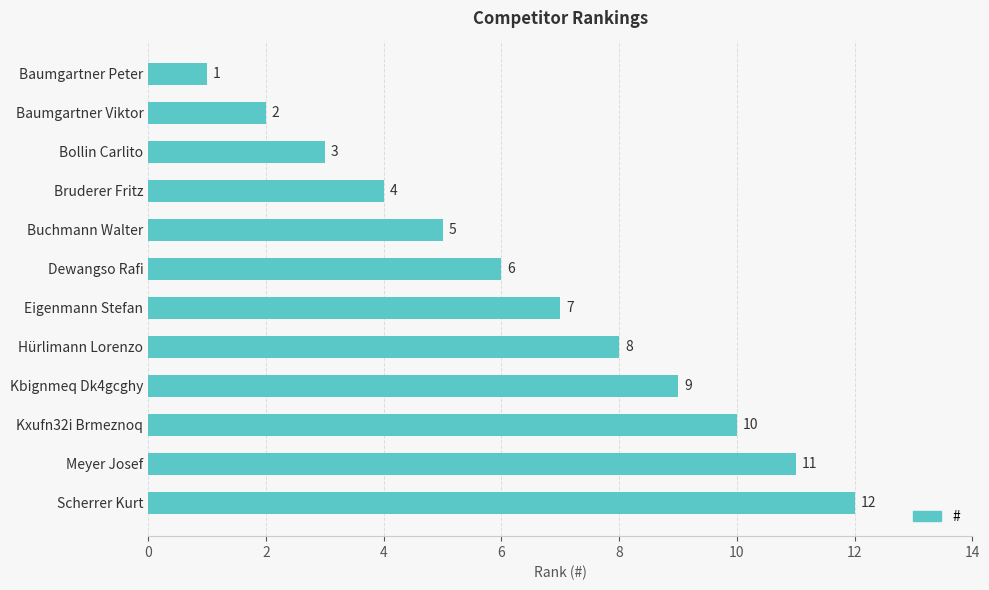

Which has a higher value, Kxufn32i Brmeznoq or Hürlimann Lorenzo?

Kxufn32i Brmeznoq